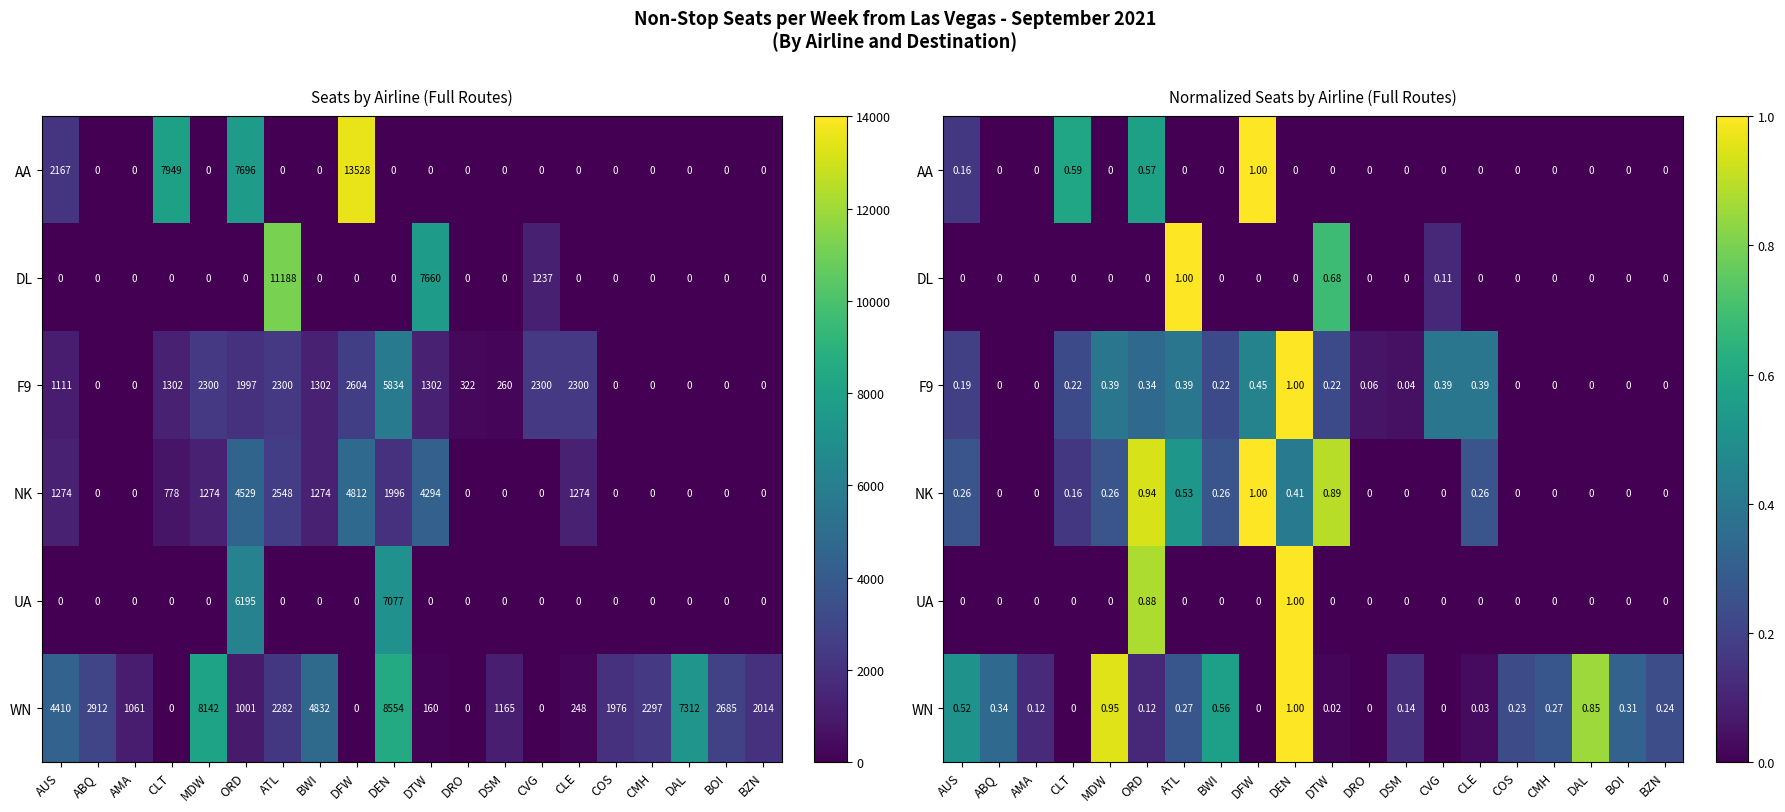

At which category is the sum across all series the highest?

DEN